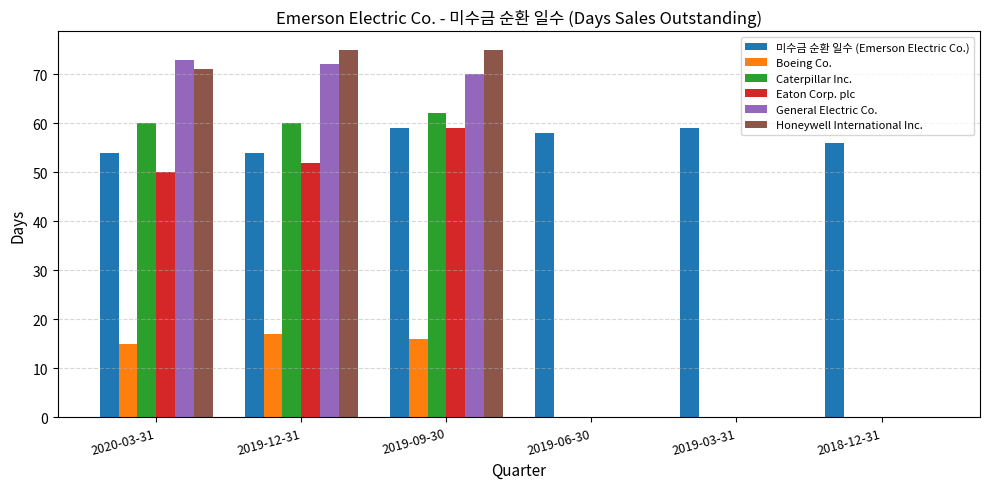

What is the highest value of the Caterpillar Inc. series?

62